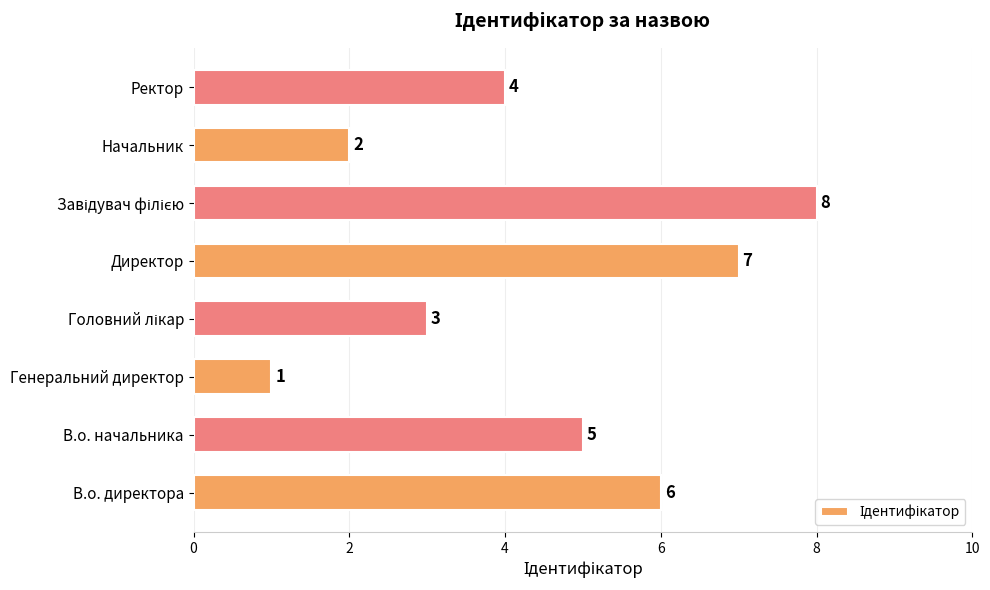

Reading bottom to top, transcribe all the data shown in this chart.

6	5	1	3	7	8	2	4